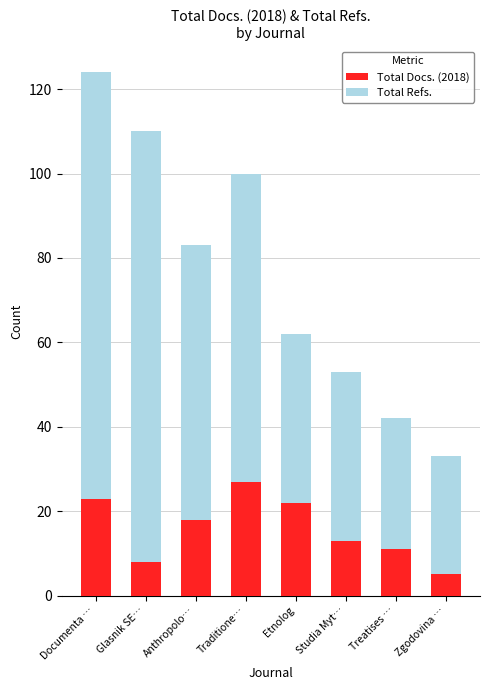

Does the chart contain any negative values?

No